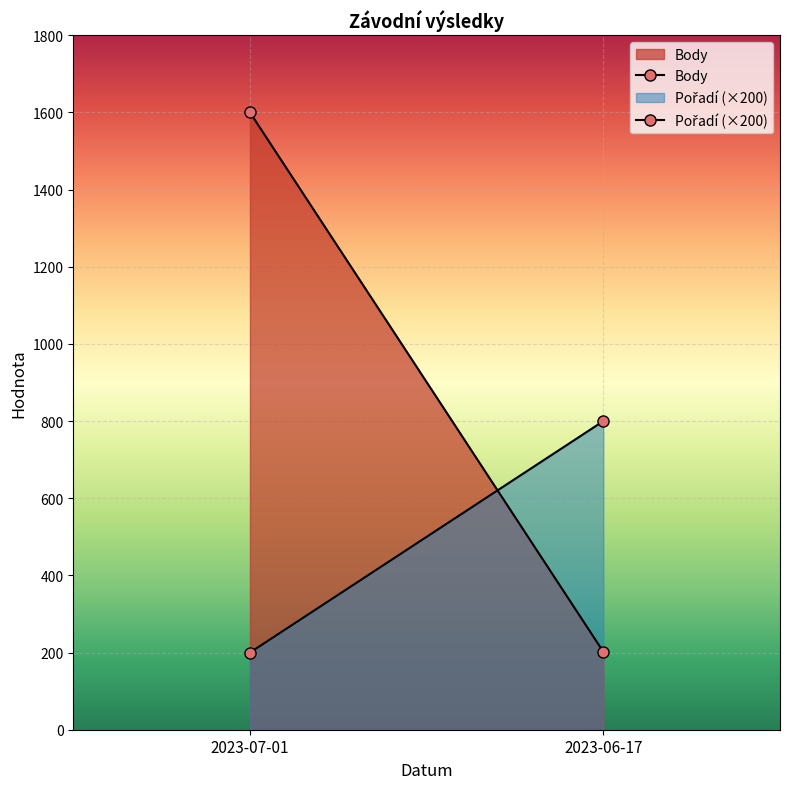

What is the lowest value of the Body series?

202